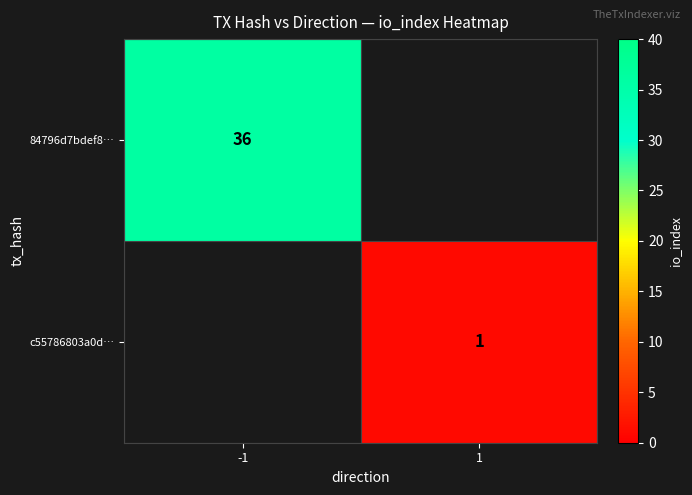

True or false: c55786803a0d… has a value of 2 at 1.

False